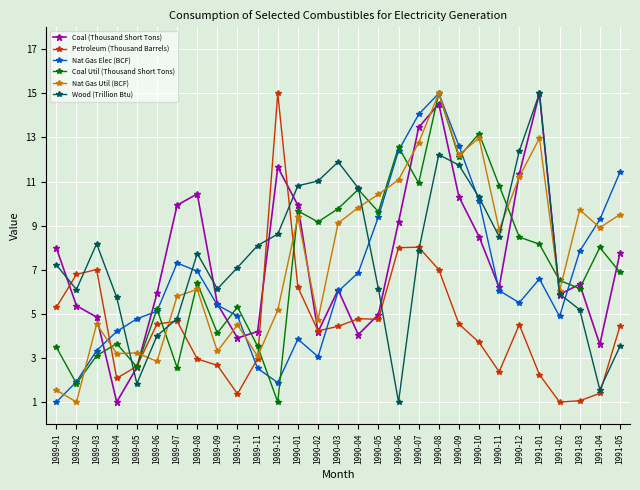

What is the label of the 28th point from the right?

1989-02